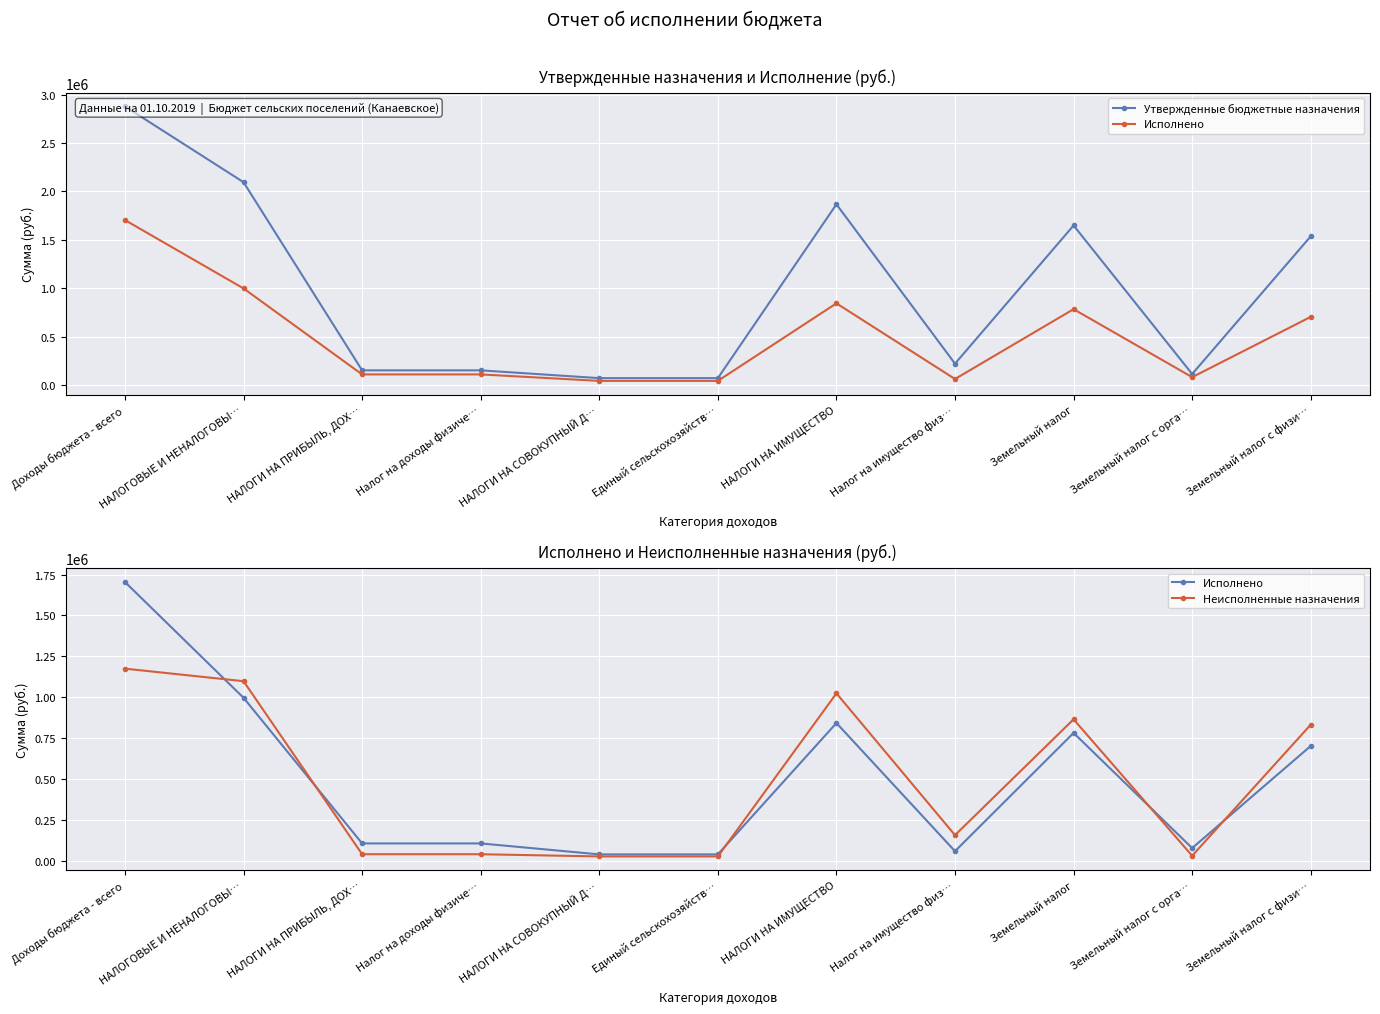

Between Налог на имущество физ… and НАЛОГОВЫЕ И НЕНАЛОГОВЫ…, which is larger?

НАЛОГОВЫЕ И НЕНАЛОГОВЫ…